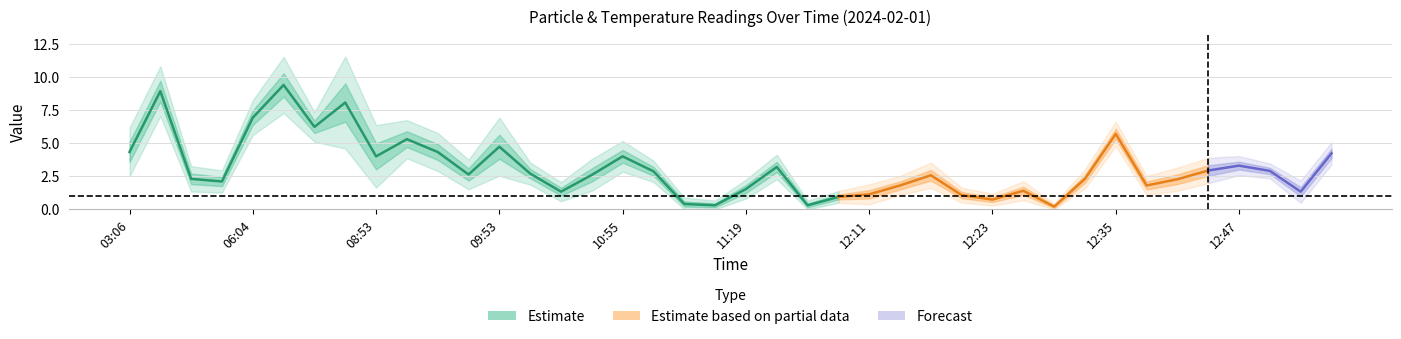

What is the value of the Temp point at the 12th from the left?

2.3